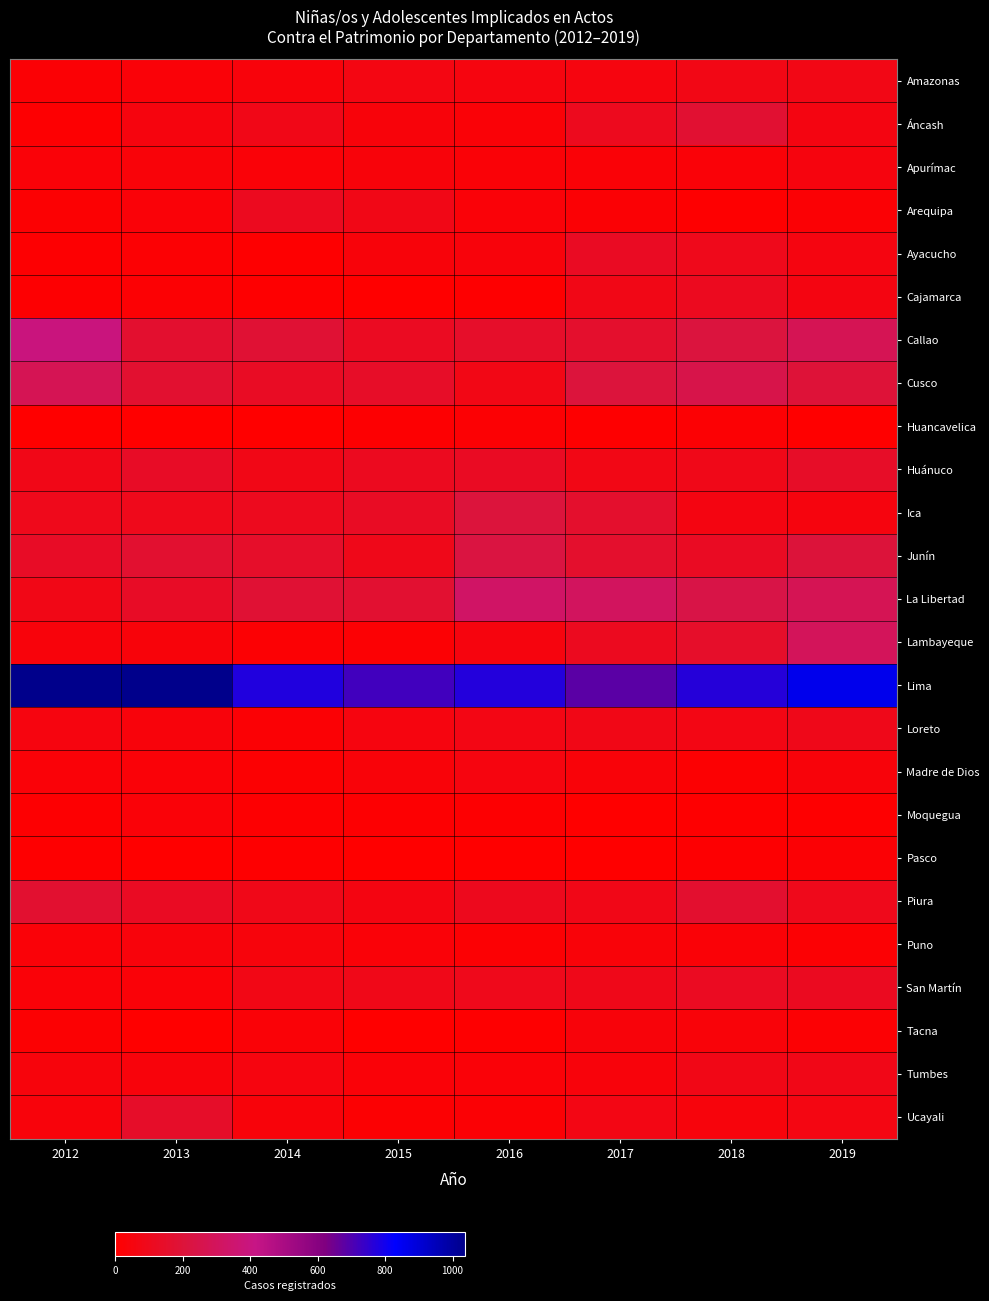

Reading left to right, list all the values displayed in this chart.

Amazonas: 2012=23	2013=32	2014=44	2015=67	2016=55	2017=55	2018=74	2019=75
Áncash: 2012=9	2013=49	2014=82	2015=37	2016=26	2017=106	2018=175	2019=62
Apurímac: 2012=32	2013=33	2014=31	2015=37	2016=26	2017=28	2018=31	2019=49
Arequipa: 2012=14	2013=30	2014=112	2015=80	2016=30	2017=21	2018=8	2019=23
Ayacucho: 2012=12	2013=17	2014=7	2015=39	2016=44	2017=125	2018=94	2019=59
Cajamarca: 2012=10	2013=20	2014=6	2015=2	2016=8	2017=79	2018=110	2019=62
Callao: 2012=396	2013=166	2014=185	2015=119	2016=146	2017=162	2018=215	2019=276
Cusco: 2012=276	2013=168	2014=127	2015=141	2016=75	2017=208	2018=248	2019=195
Huancavelica: 2012=1	2013=2	2014=4	2015=11	2016=19	2017=6	2018=17	2019=2
Huánuco: 2012=84	2013=135	2014=77	2015=111	2016=125	2017=76	2018=86	2019=140
Ica: 2012=96	2013=94	2014=107	2015=128	2016=209	2017=162	2018=62	2019=52
Junín: 2012=136	2013=168	2014=148	2015=91	2016=223	2017=160	2018=123	2019=205
La Libertad: 2012=79	2013=135	2014=183	2015=174	2016=327	2017=304	2018=241	2019=279
Lambayeque: 2012=42	2013=37	2014=20	2015=20	2016=50	2017=110	2018=147	2019=292
Lima: 2012=1037	2013=1035	2014=774	2015=724	2016=770	2017=681	2018=769	2019=860
Loreto: 2012=54	2013=41	2014=22	2015=54	2016=69	2017=78	2018=69	2019=90
Madre de Dios: 2012=30	2013=31	2014=15	2015=34	2016=53	2017=34	2018=14	2019=40
Moquegua: 2012=12	2013=29	2014=9	2015=10	2016=9	2017=4	2018=5	2019=5
Pasco: 2012=8	2013=0	2014=7	2015=3	2016=1	2017=1	2018=10	2019=21
Piura: 2012=169	2013=122	2014=87	2015=63	2016=104	2017=85	2018=165	2019=97
Puno: 2012=31	2013=41	2014=47	2015=30	2016=20	2017=35	2018=28	2019=17
San Martín: 2012=32	2013=32	2014=75	2015=87	2016=95	2017=90	2018=118	2019=116
Tacna: 2012=15	2013=3	2014=26	2015=1	2016=6	2017=38	2018=33	2019=19
Tumbes: 2012=48	2013=42	2014=54	2015=32	2016=30	2017=43	2018=80	2019=82
Ucayali: 2012=44	2013=144	2014=39	2015=13	2016=23	2017=70	2018=48	2019=68